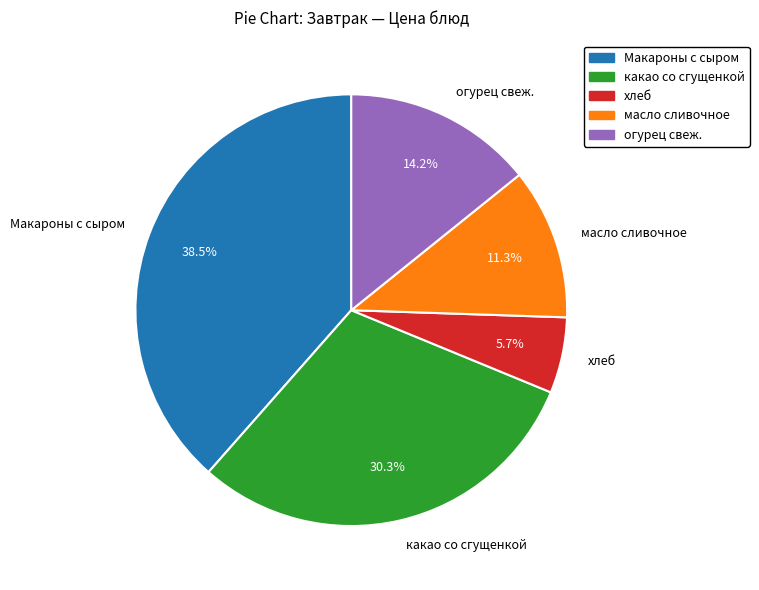

Count the number of slices in the pie.

5